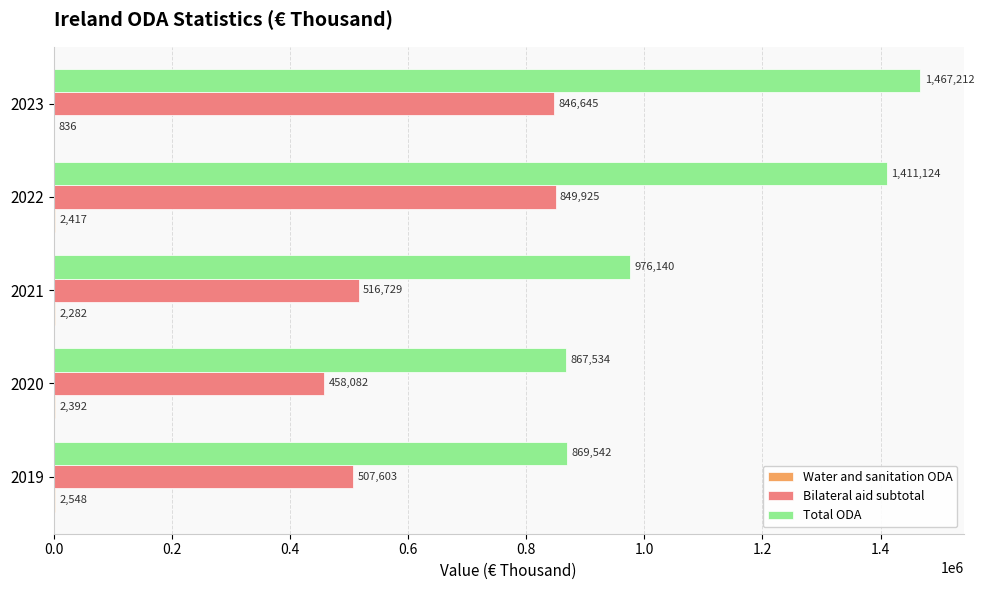

At which label is Bilateral aid subtotal closest to 654003?

2021